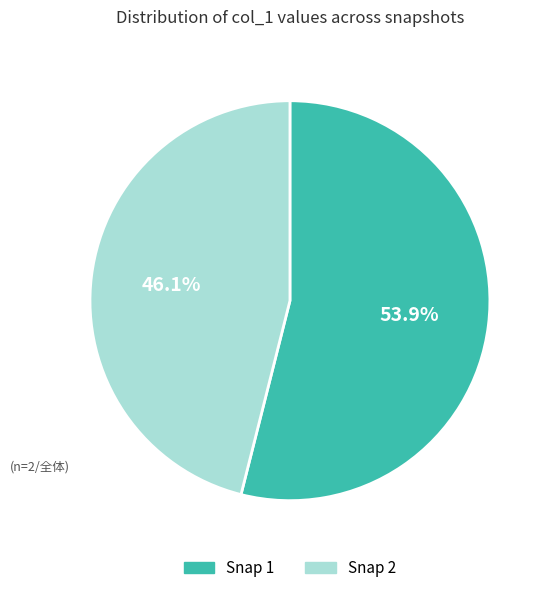

Which category has the biggest portion of the pie?

Snap 1